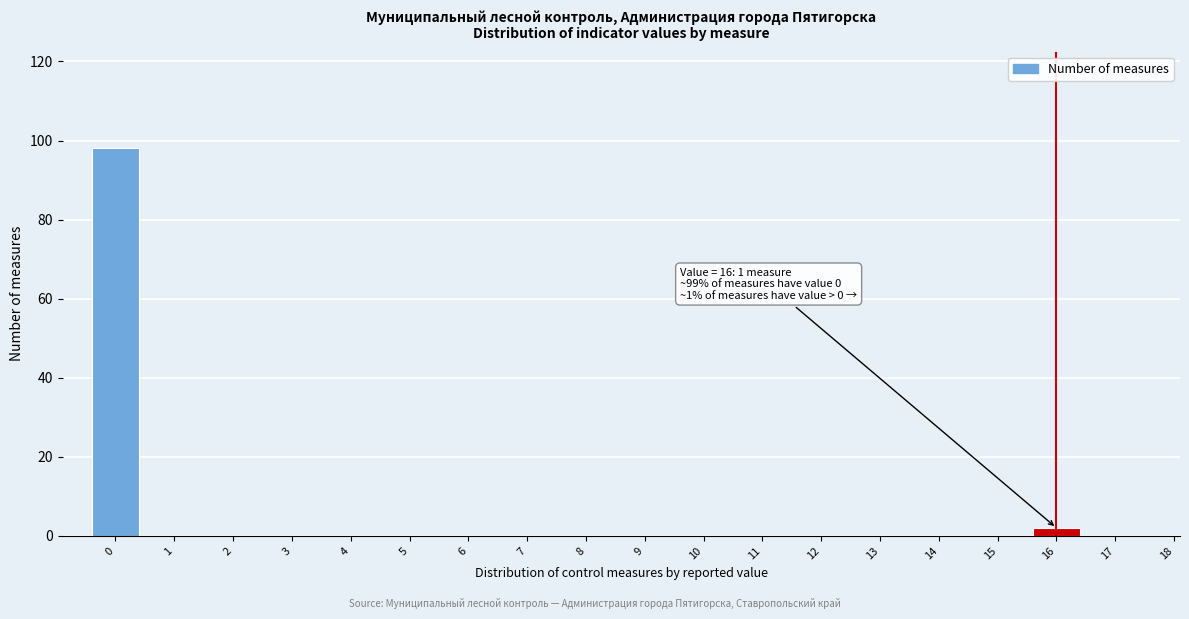

Reading left to right, extract all data points from this chart.

0=98	1=0	2=0	3=0	4=0	5=0	6=0	7=0	8=0	9=0	10=0	11=0	12=0	13=0	14=0	15=0	16=2	17=0	18=0